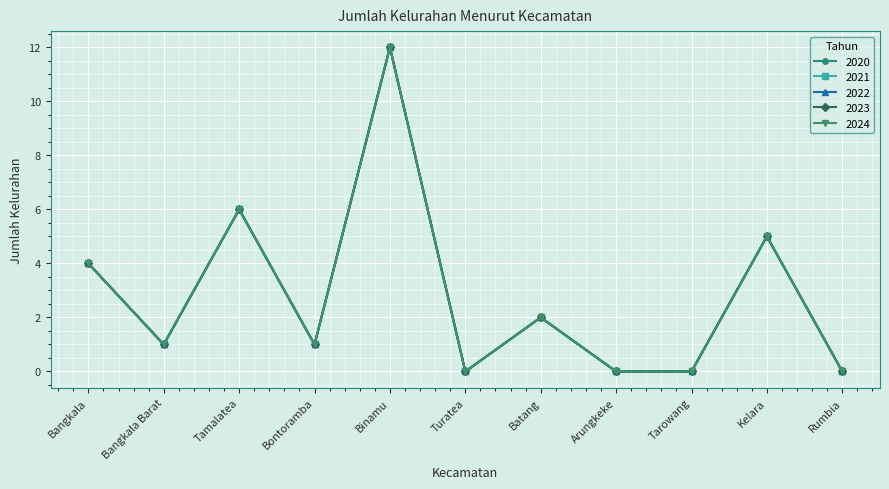

How many lines are shown in the chart?

5